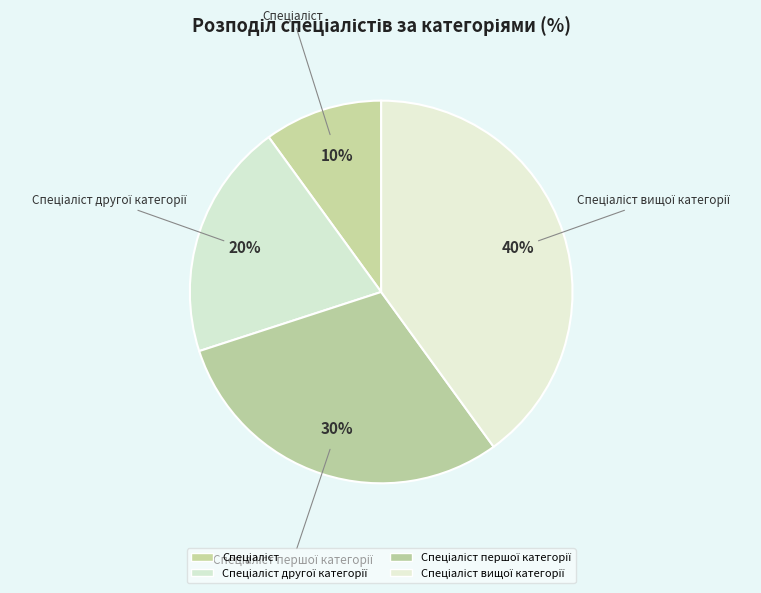

How many segments does this pie chart have?

4